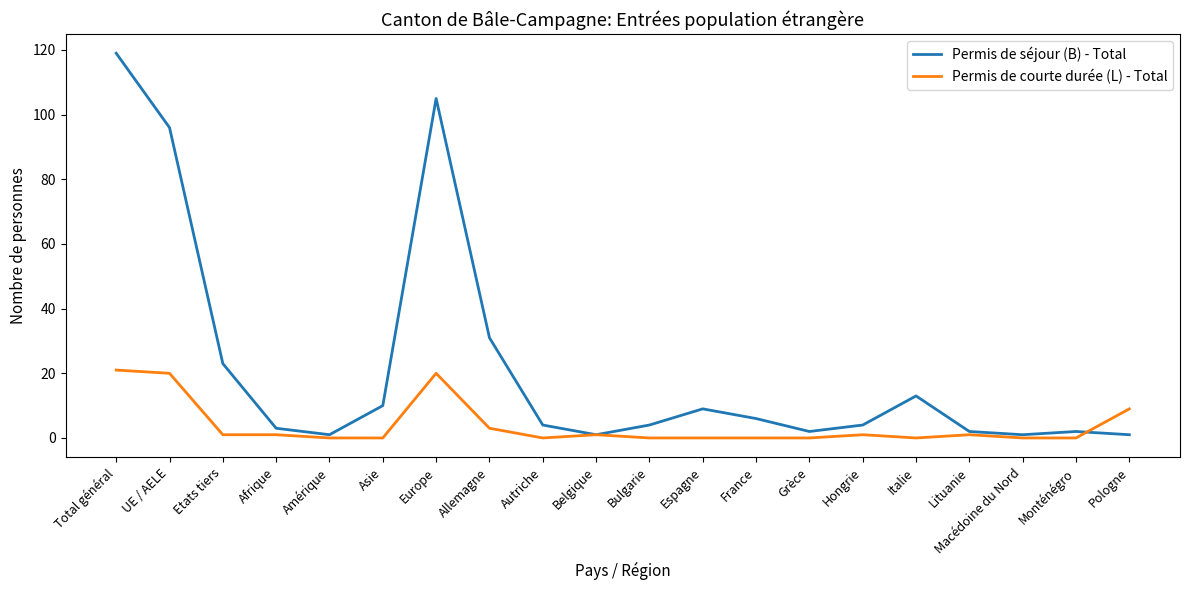

Where does the Permis de séjour (B) - Total series first go above 4?

Total général